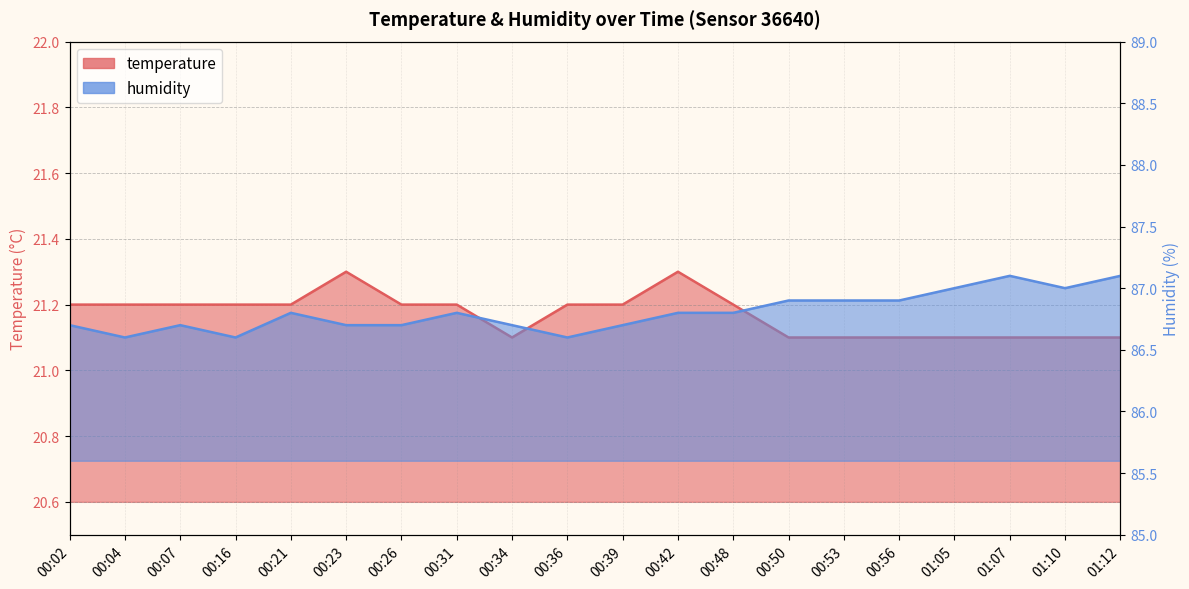

What is the spread (max minus min) of values at 01:05?

65.9